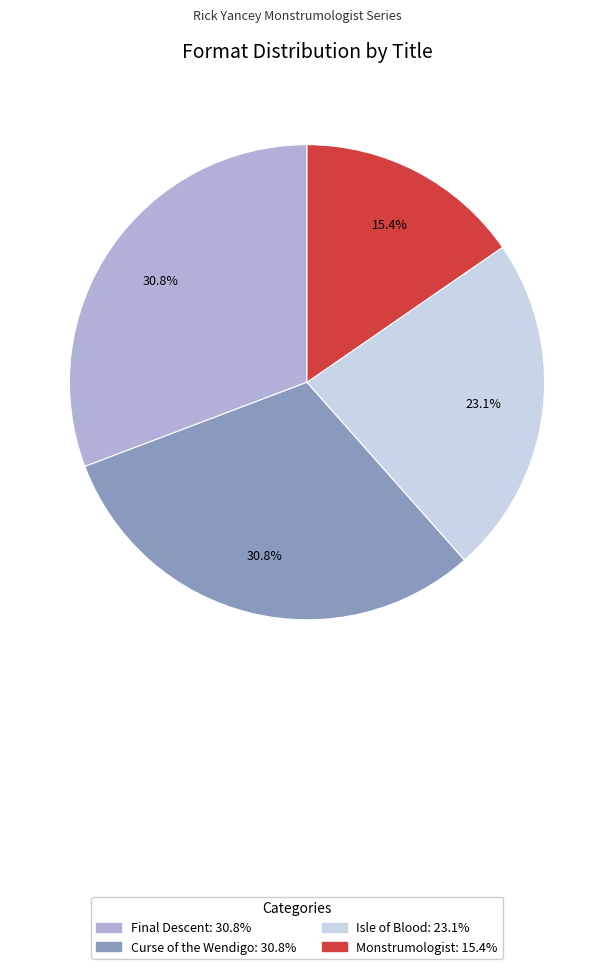

What percentage is NOT represented by Final Descent?

69.2%